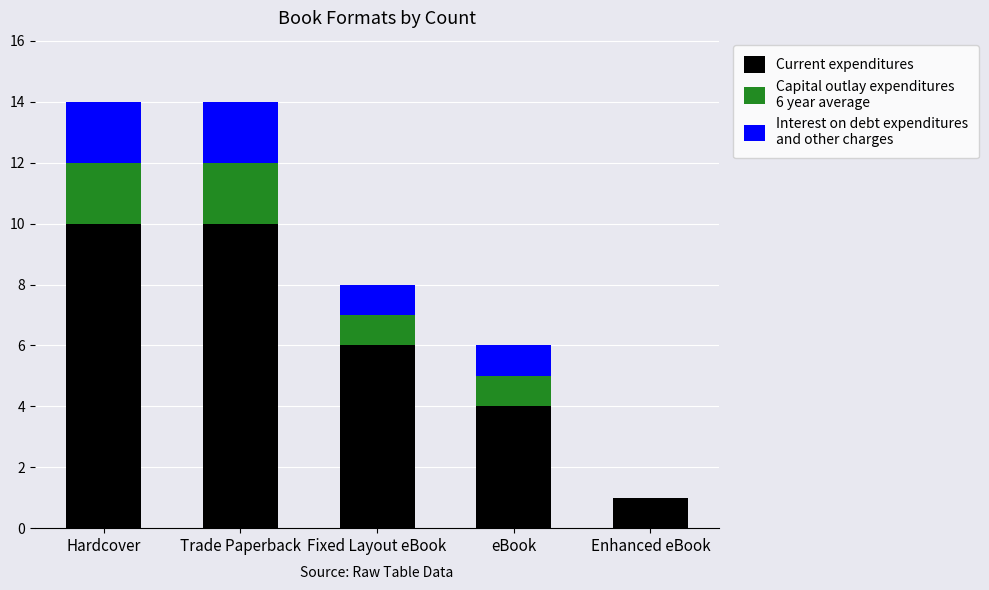

How many categories are shown in the chart?

5